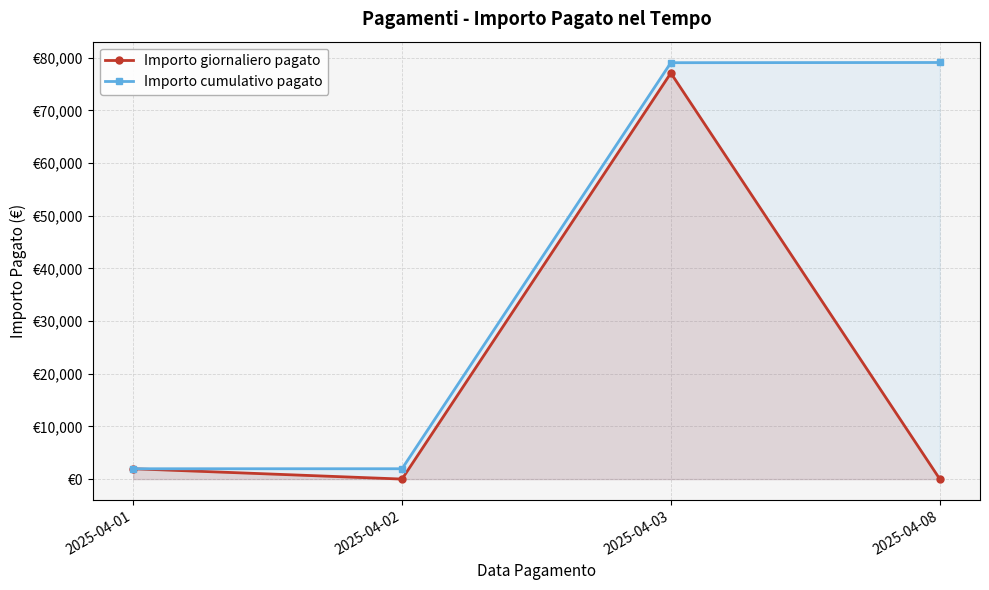

Which series changed the most between 2025-04-01 and 2025-04-02?

Importo giornaliero pagato